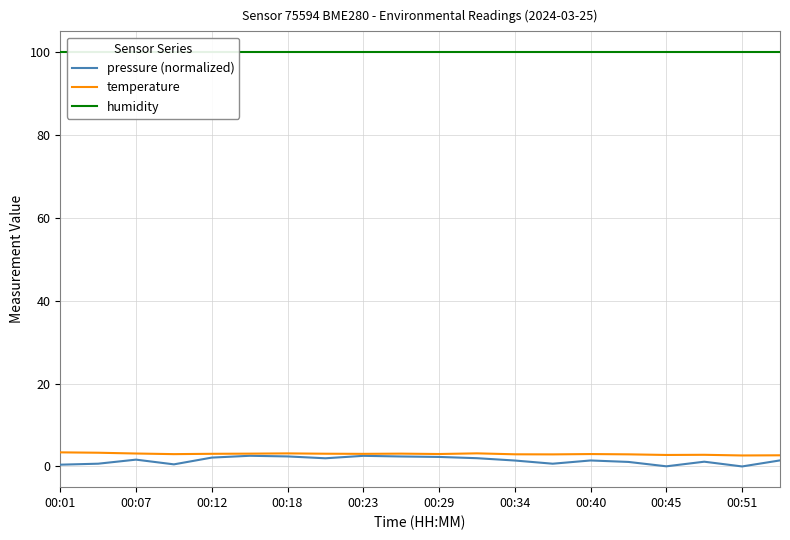

True or false: temperature has more than 1 points higher than both neighbors.

True